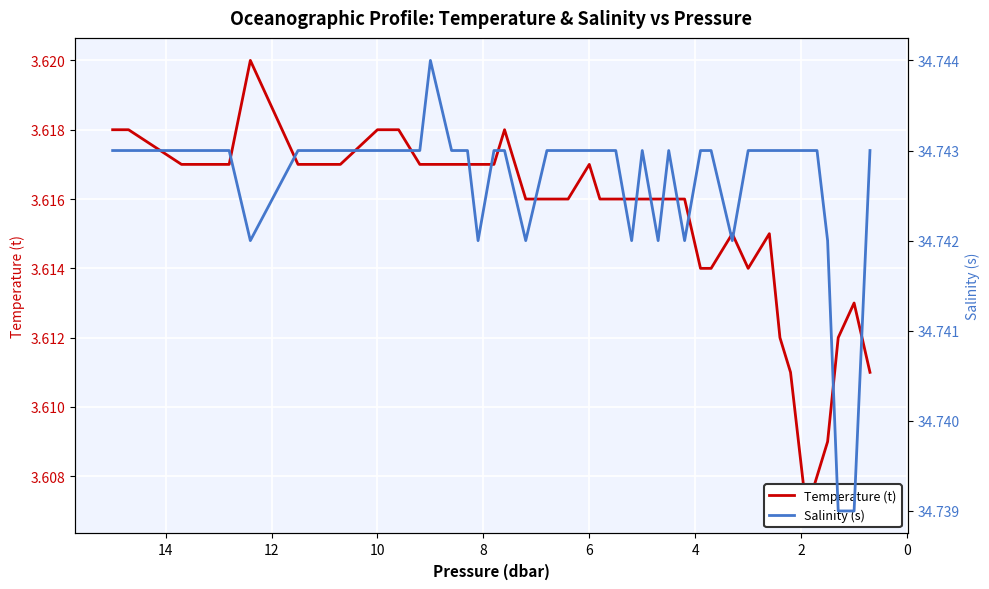

True or false: Temperature (t) and Salinity (s) intersect in this chart.

False